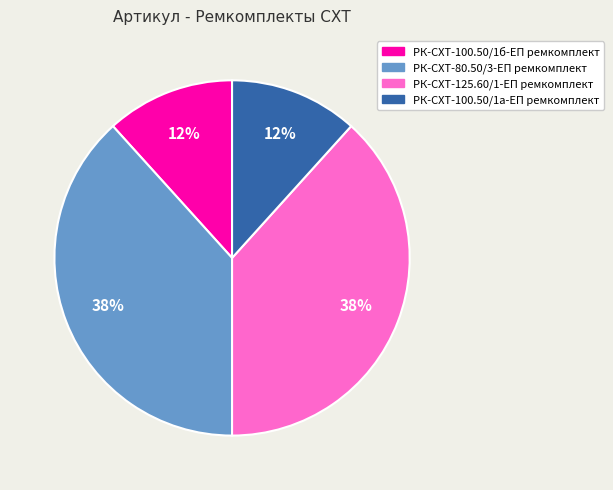

The РК-СХТ-125.60/1-ЕП ремкомплект slice represents 38% of the pie. True or false?

True